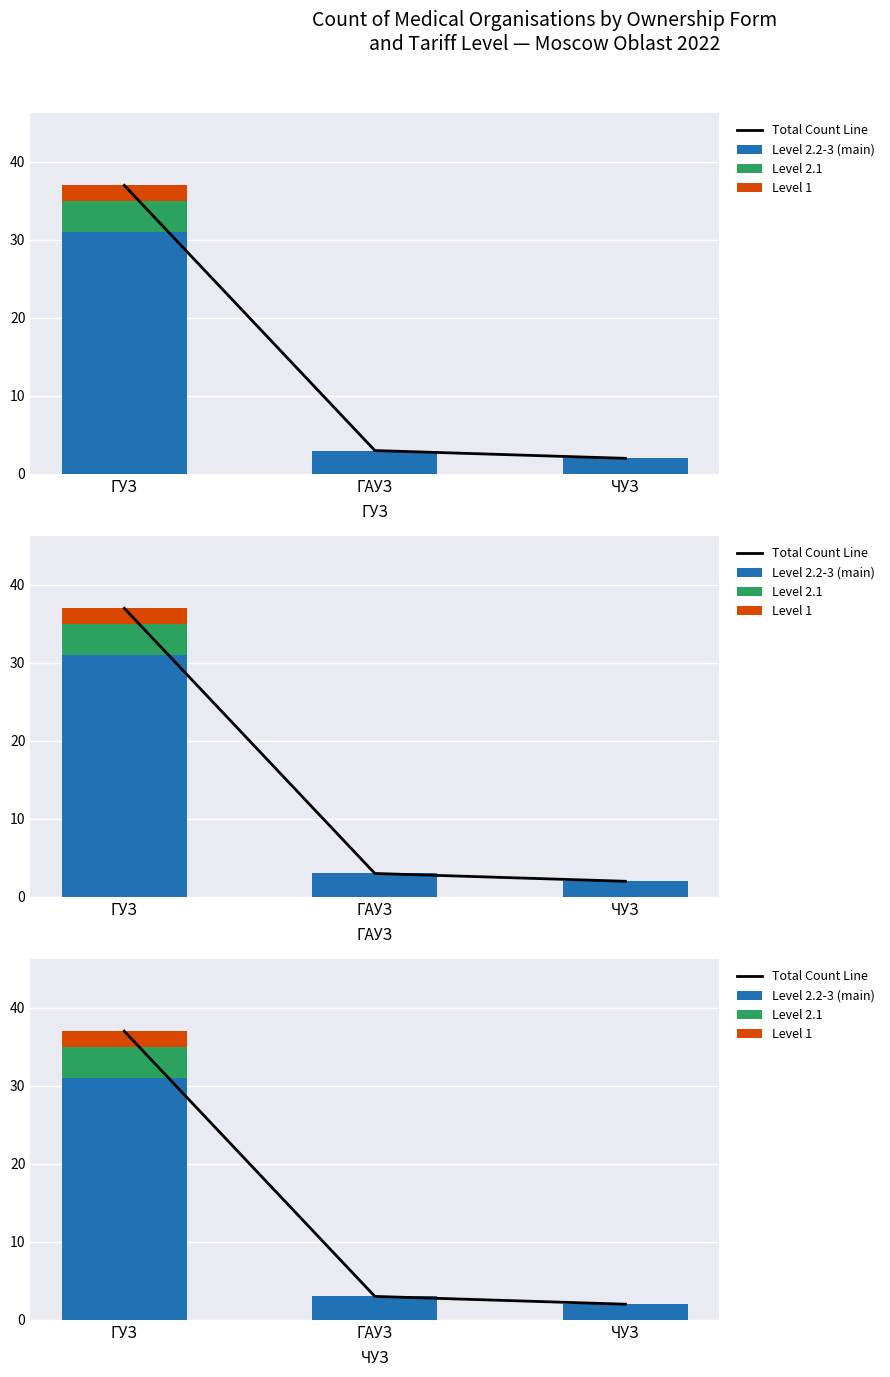

Is the value of Level 2.1 at ГУЗ greater than the value of Total Count Line at ГАУЗ?

Yes